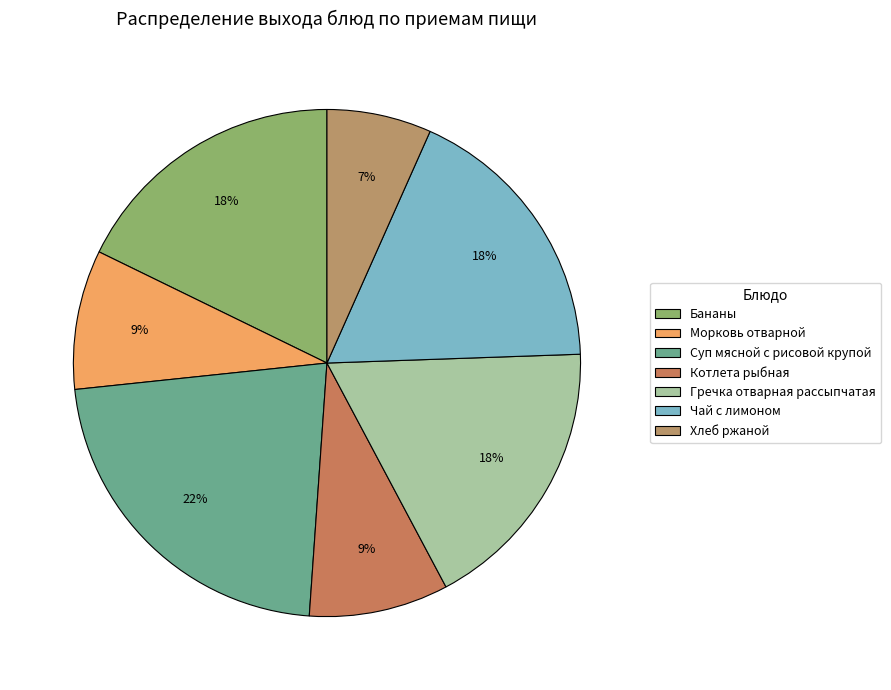

To the nearest percent, what percentage of the pie is Морковь отварной?

9%